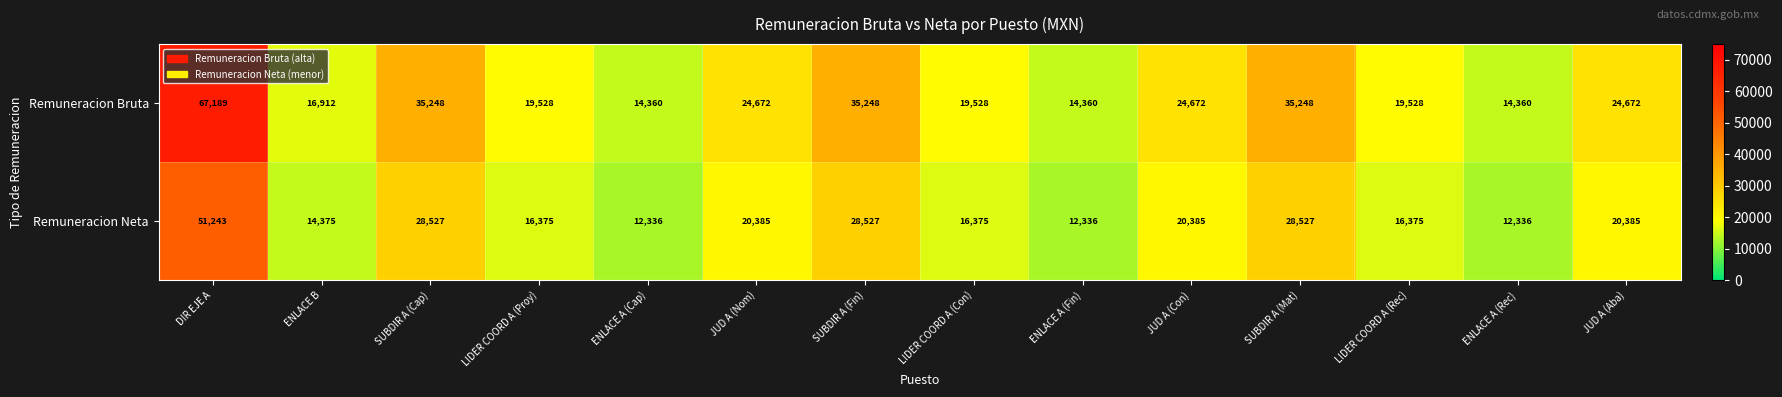

List the series in order of their overall mean, lowest first.

Remuneracion Neta, Remuneracion Bruta